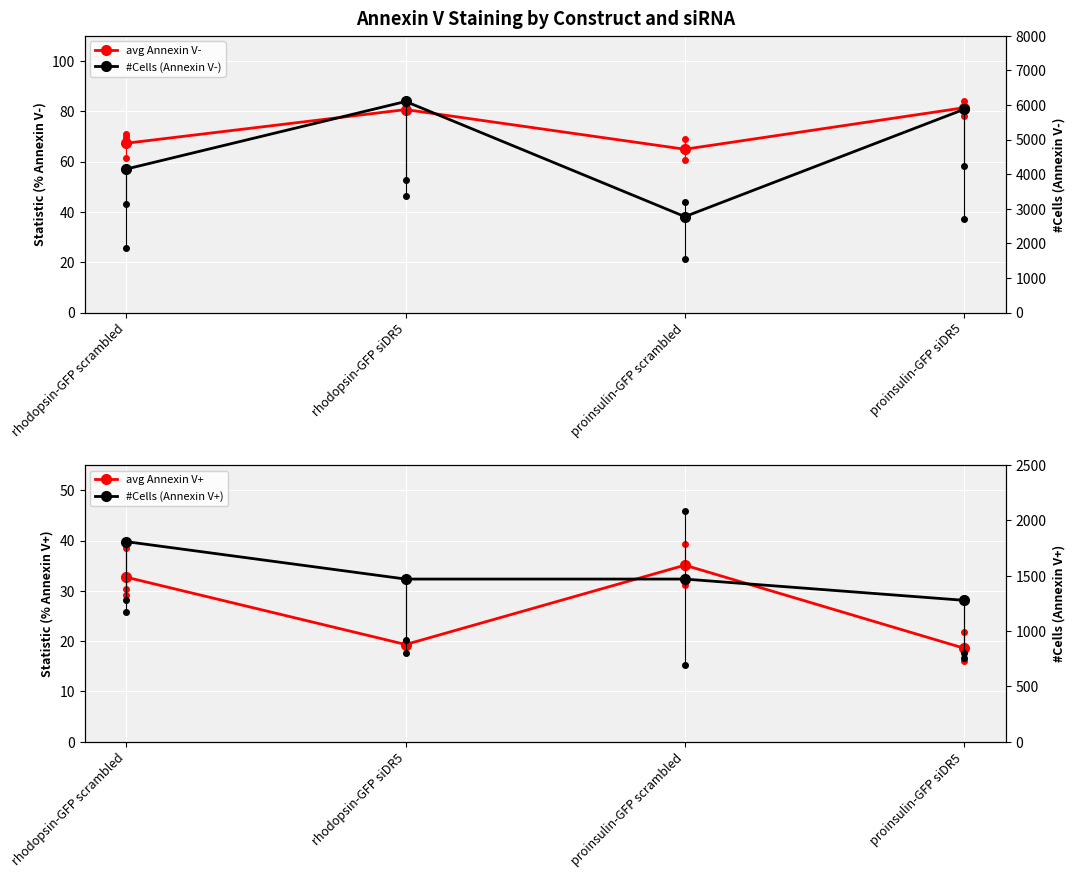

How many data points in avg Annexin V- are above 80?

2